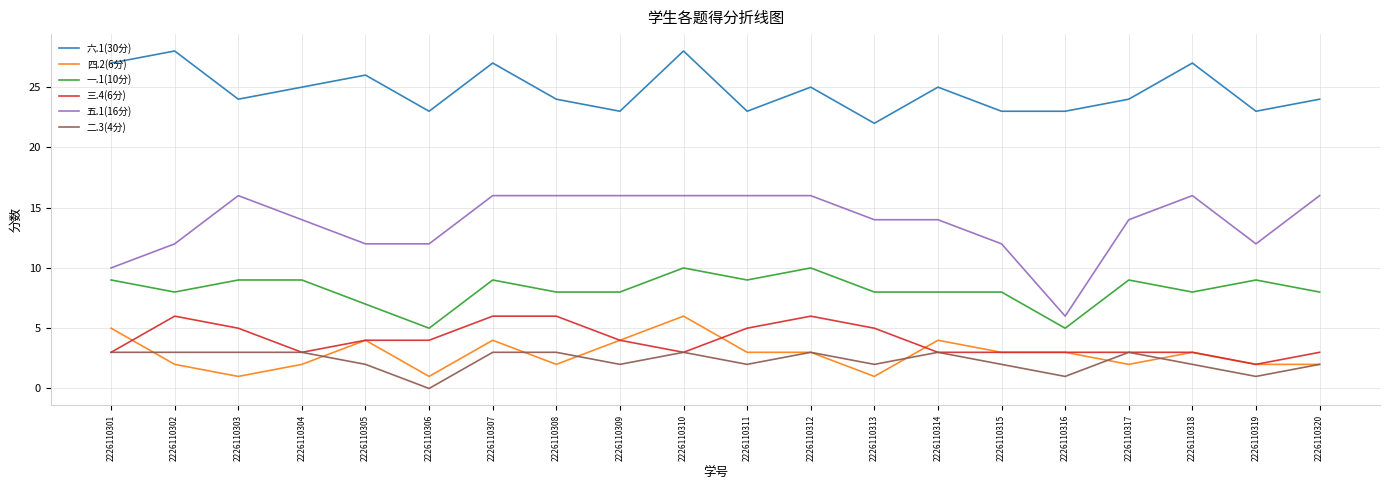

What is the spread (max minus min) of values at 2226110313?

21